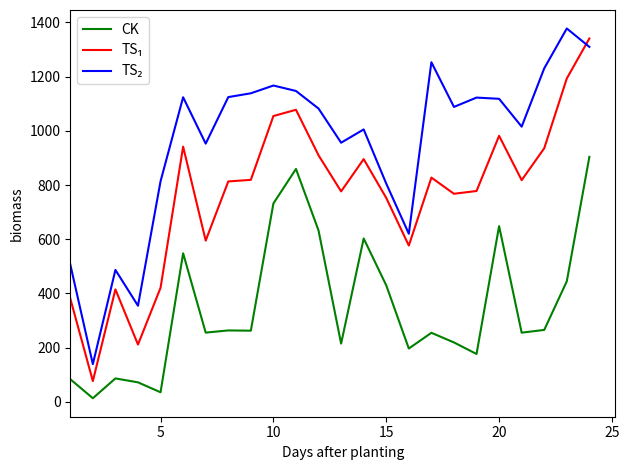

What is the difference between the maximum and minimum values in the CK series?

890.6